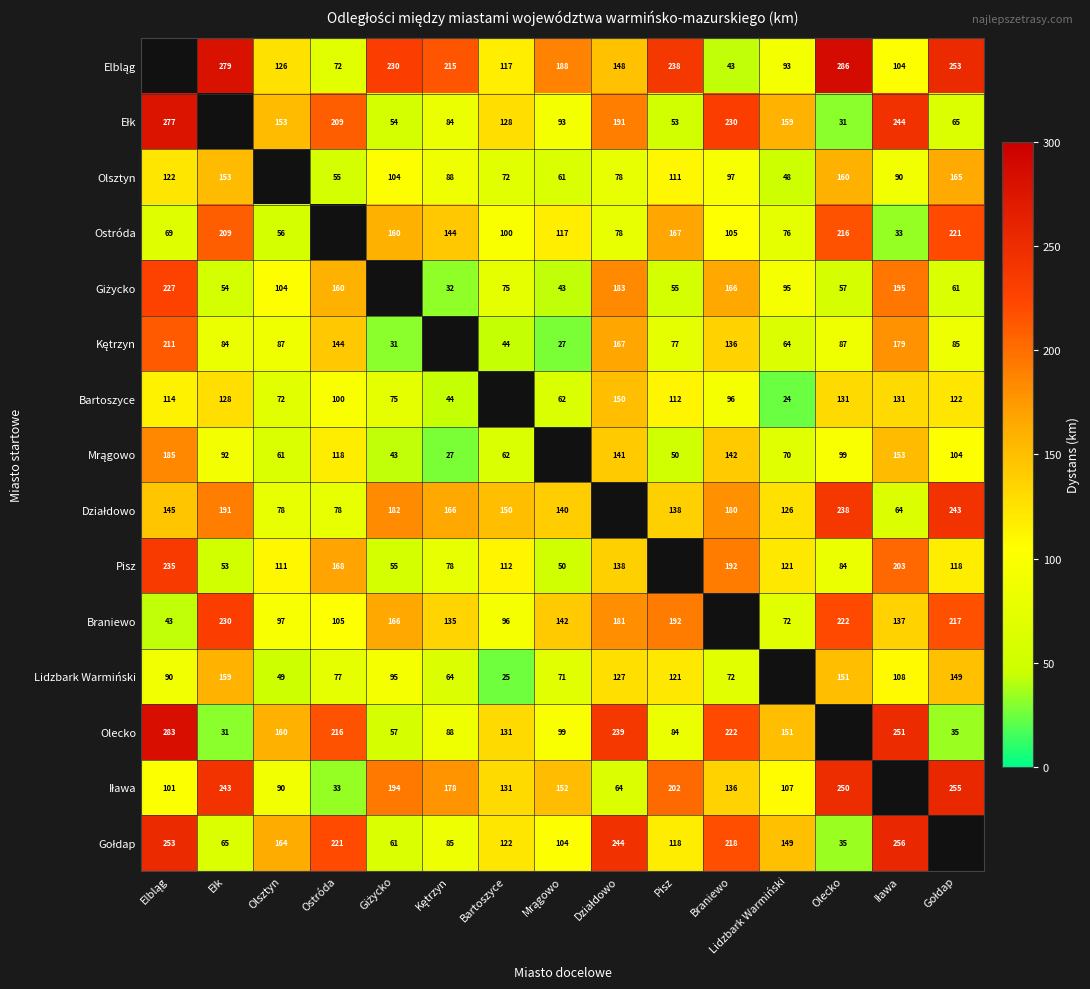

What is the difference between the maximum and minimum values in the Iława series?

222.0